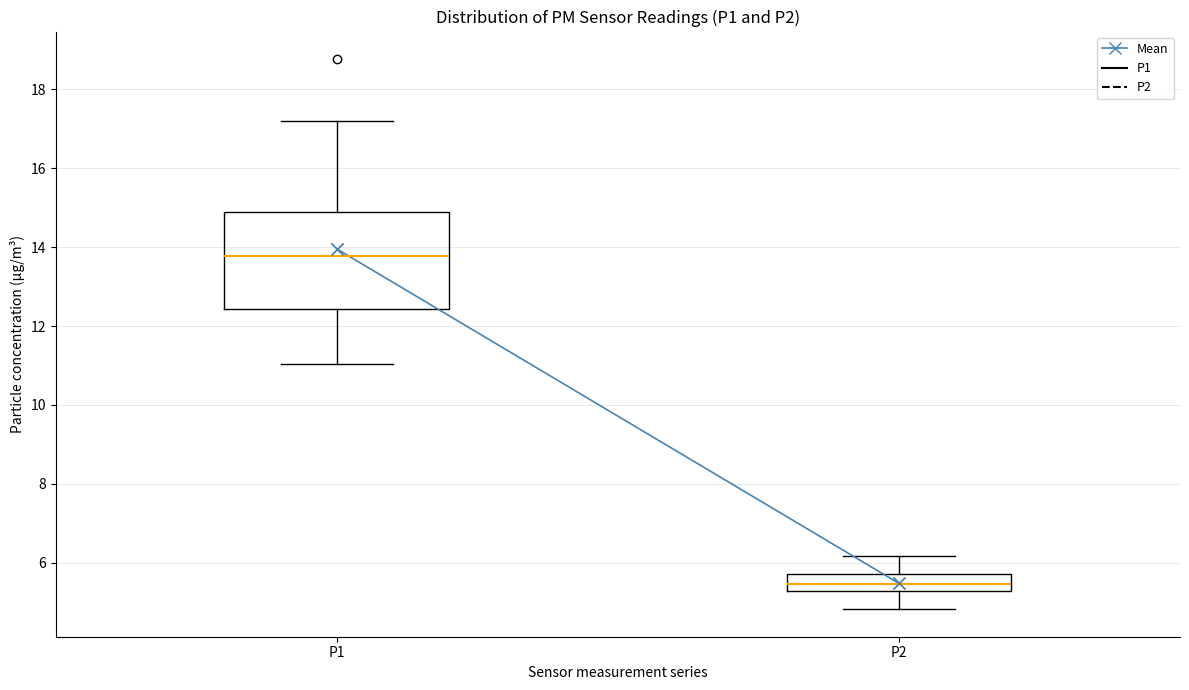

Reading left to right, read every box against the y-axis: the position of its median line, the range the box covers, and the ends of its whiskers. The values are not printed on the chart, so give them approximately, as read against the axis.

P1: median 13.8, box 12.4 to 14.8, whiskers 11.0 to 17.2
P2: median 5.4, box 5.2 to 5.8, whiskers 4.8 to 6.2